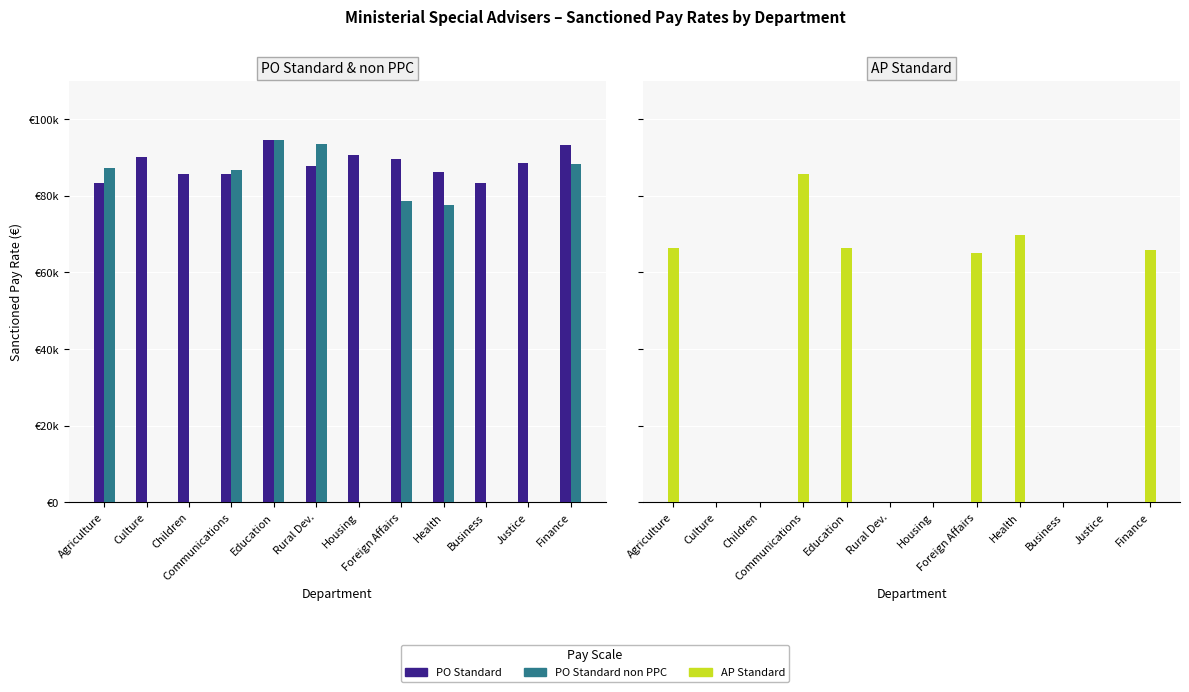

At which category is the sum across all series the highest?

Communications